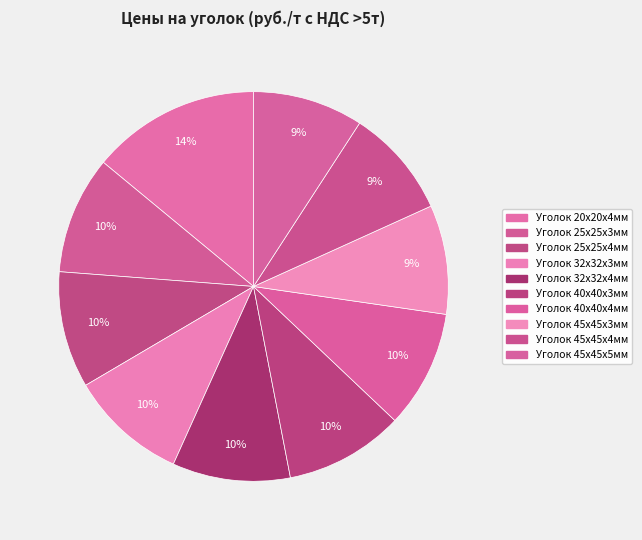

What percentage is the Уголок 25х25х4мм slice, to the nearest percent?

10%